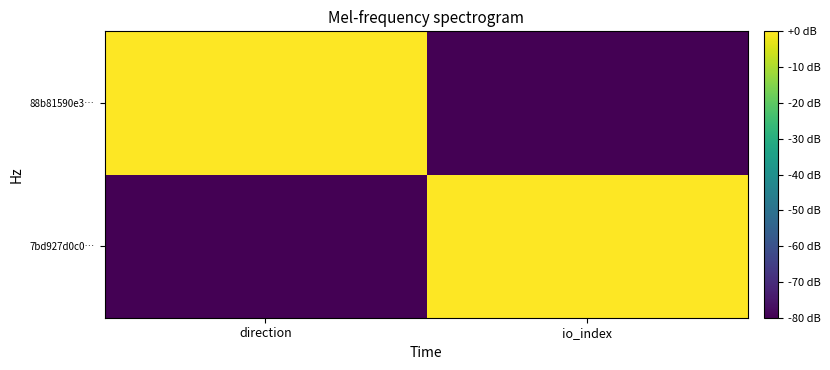

Which series has the largest total across all categories?

7bd927d0c0…